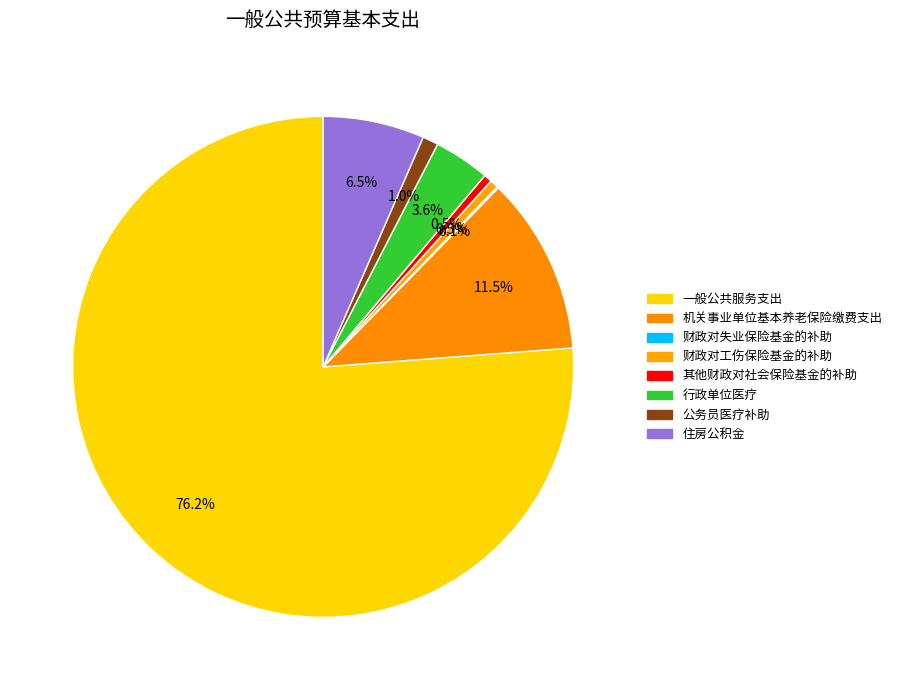

How much of the chart is everything except 行政单位医疗?

96.4%